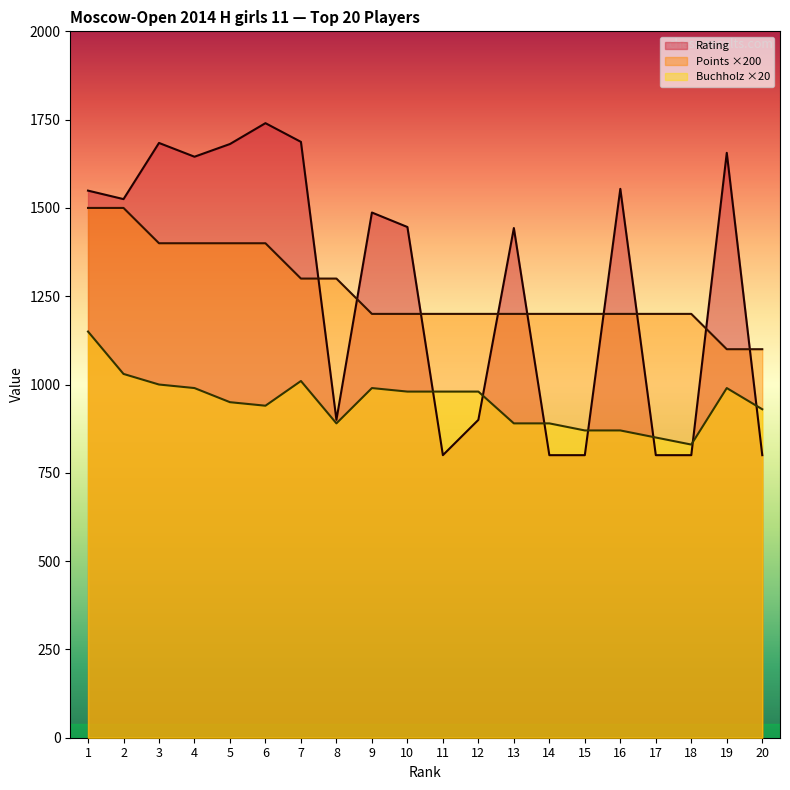

The Points series shows 1200 at 13. True or false?

True